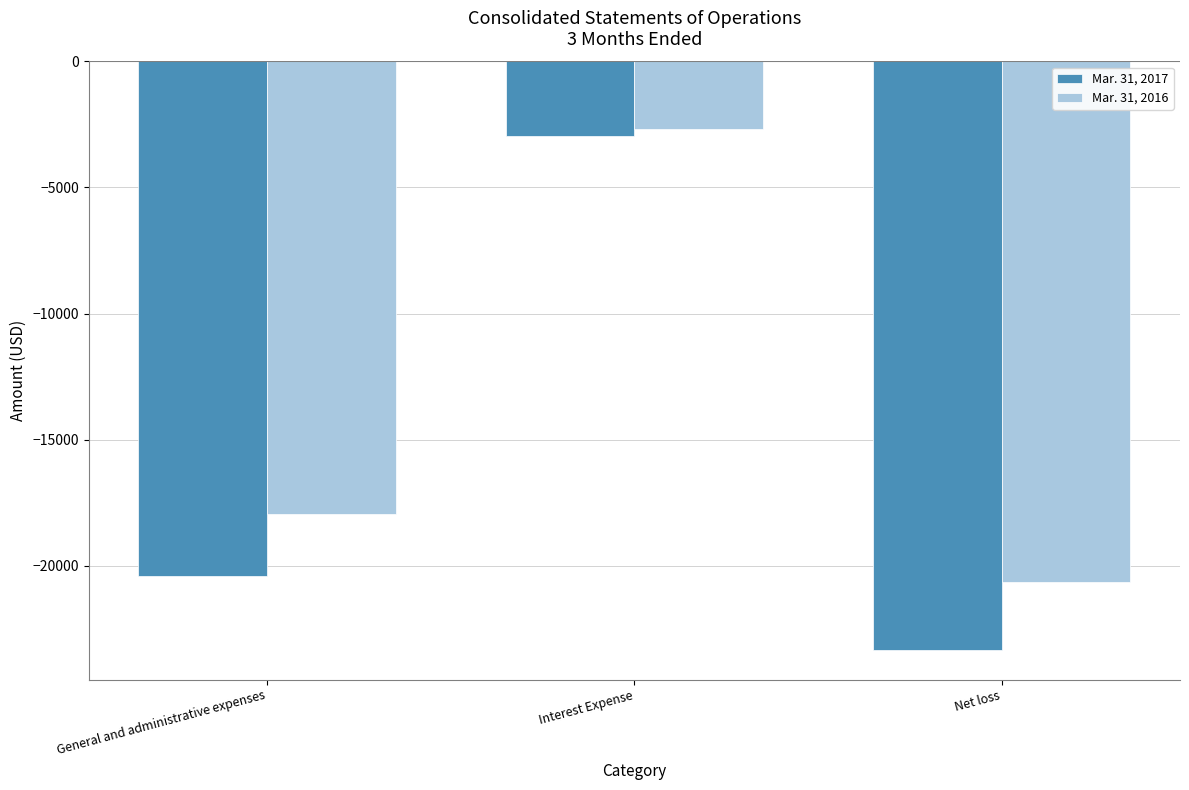

Where is Mar. 31, 2016 nearest to the value -11654?

General and administrative expenses